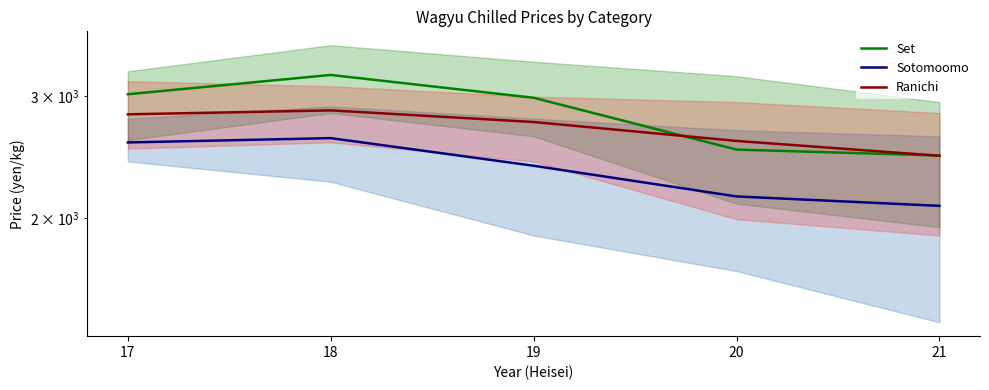

The value of Ranichi at 21 is 2461. True or false?

True